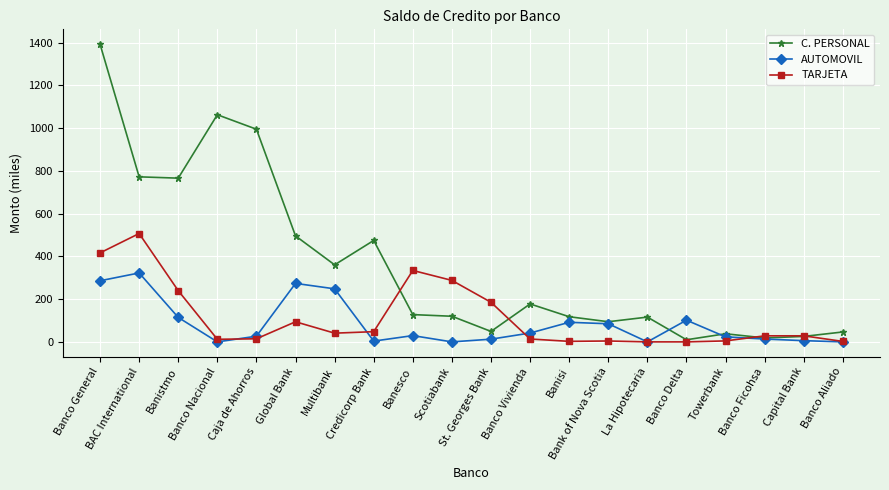

What is the difference between the highest and lowest values at Banco General?

1106.4